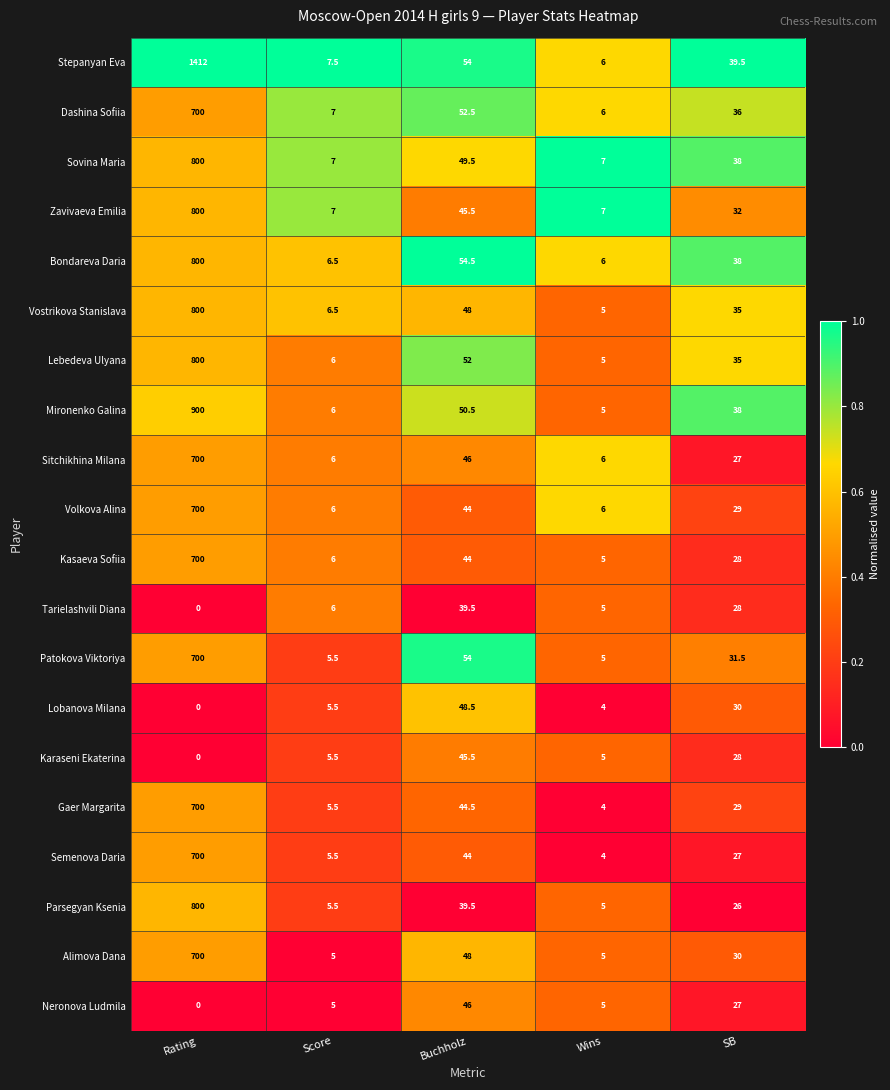

At how many categories does at least one series exceed 0?

5